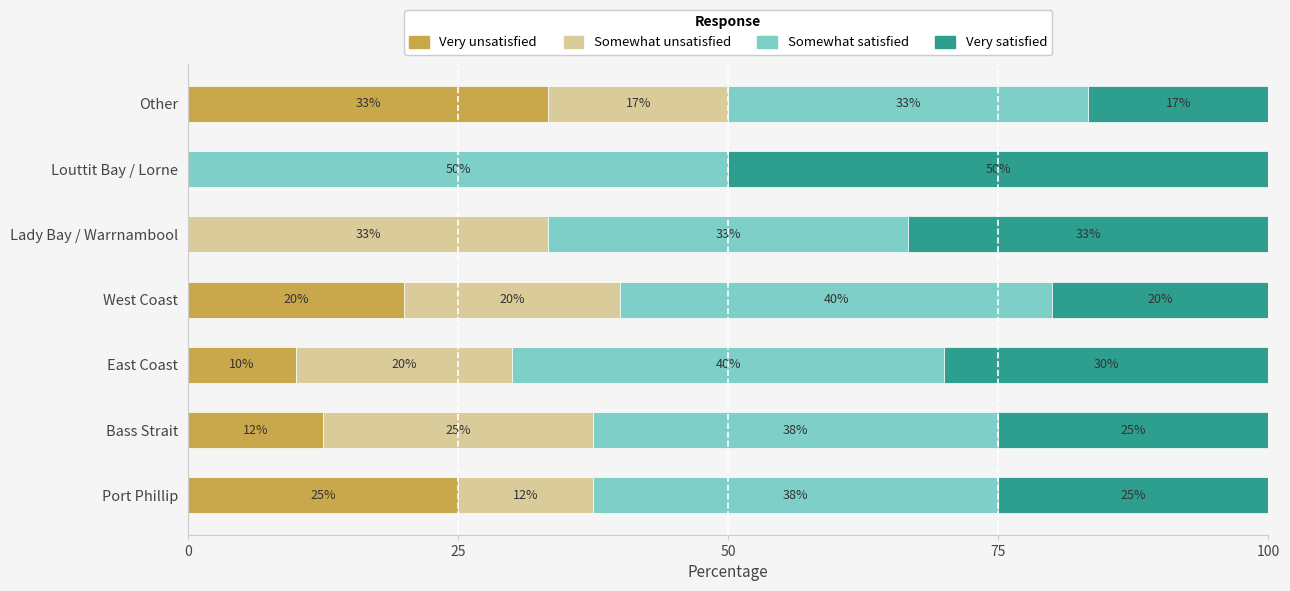

How many Very unsatisfied values are between 0 and 25?

6